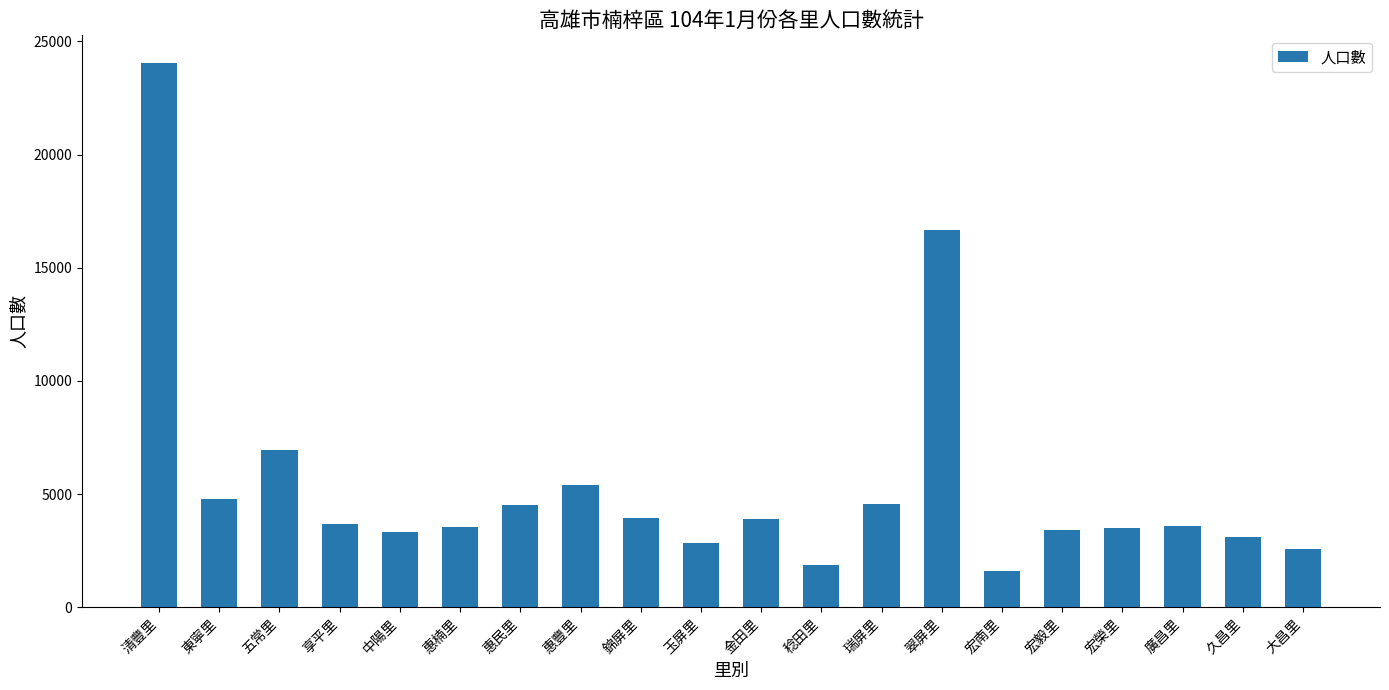

Read the value at 惠豐里, to the nearest 10.

5390